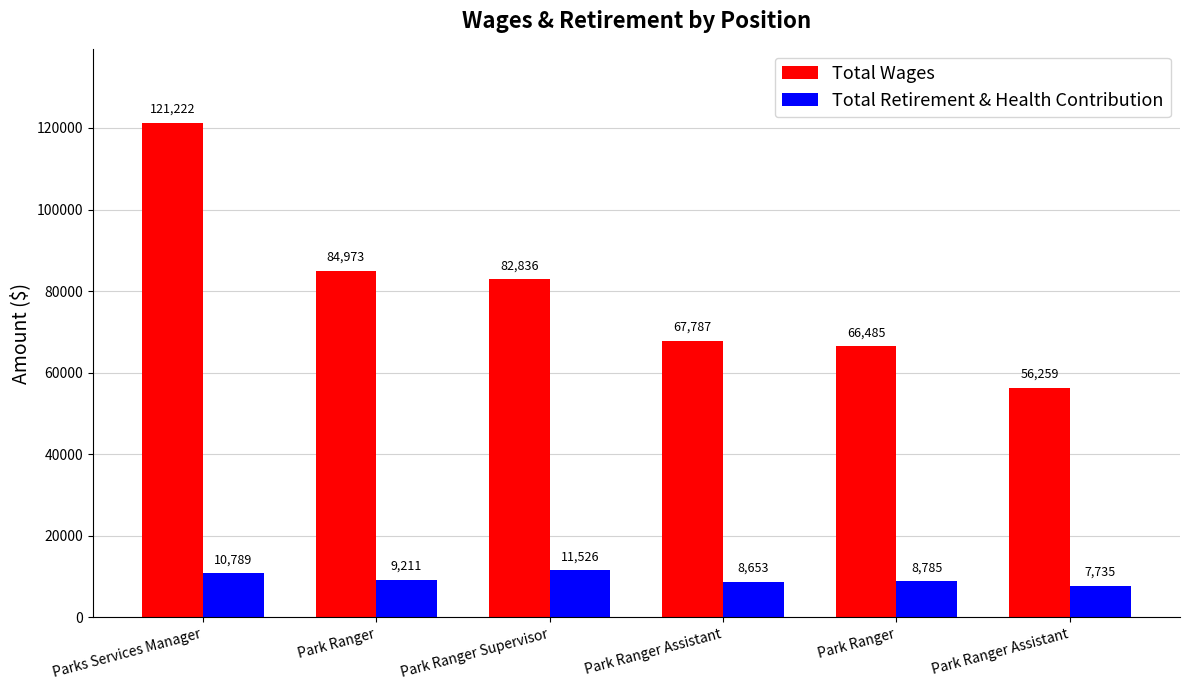

What is the difference between the highest and lowest values at Parks Services Manager?

110433